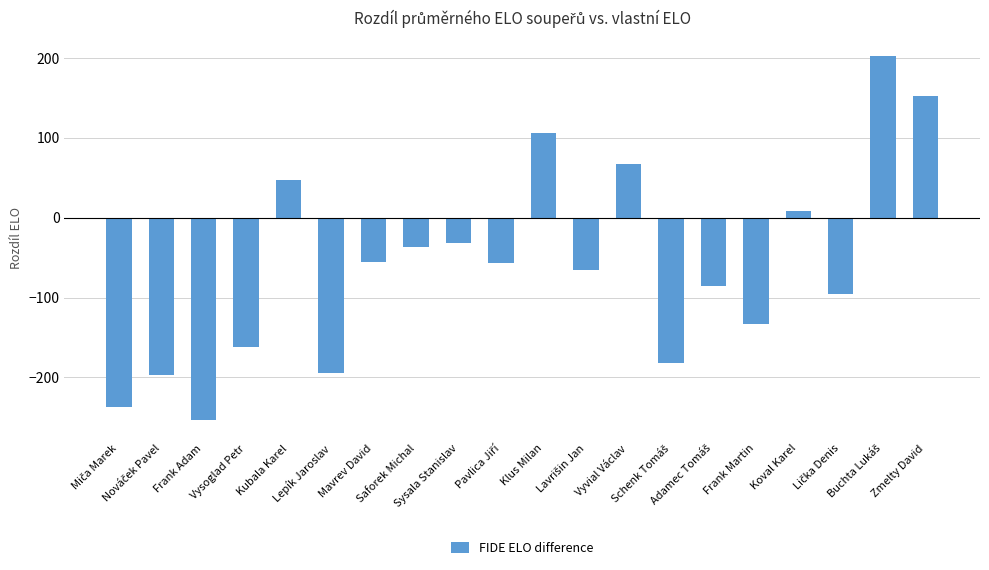

Where is the data nearest to the value -25?

Sysala Stanislav